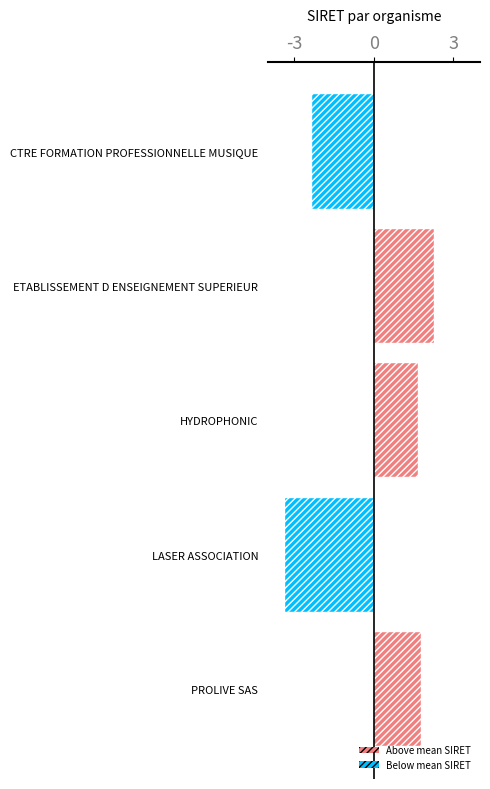

Which label corresponds to the smallest value in the chart?

LASER ASSOCIATION